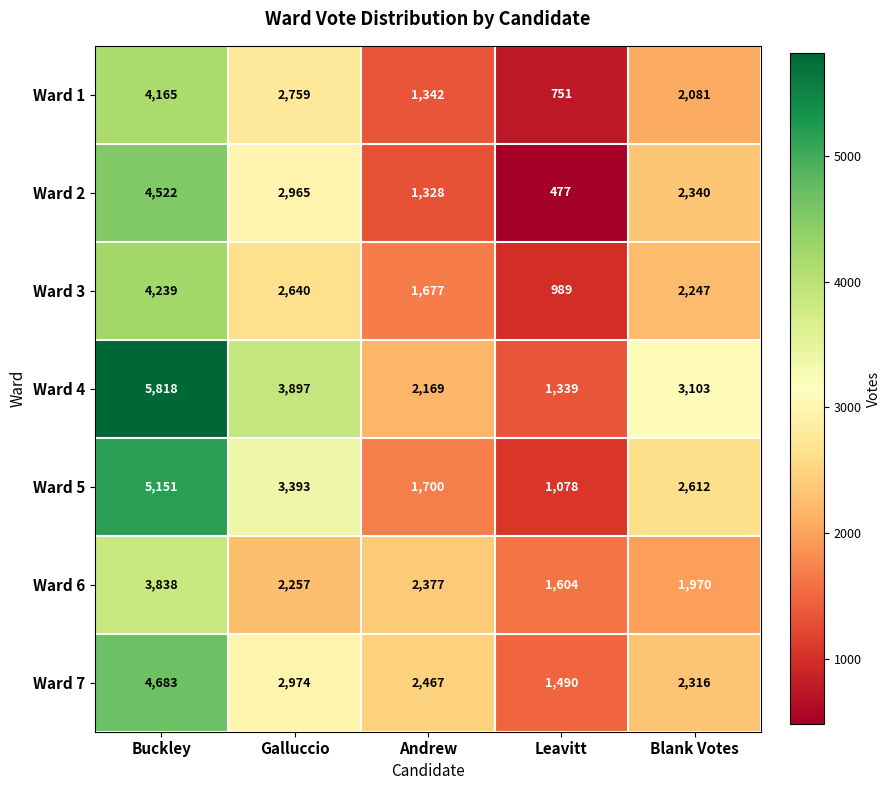

How many Ward 5 values are between 1700 and 3393?

3